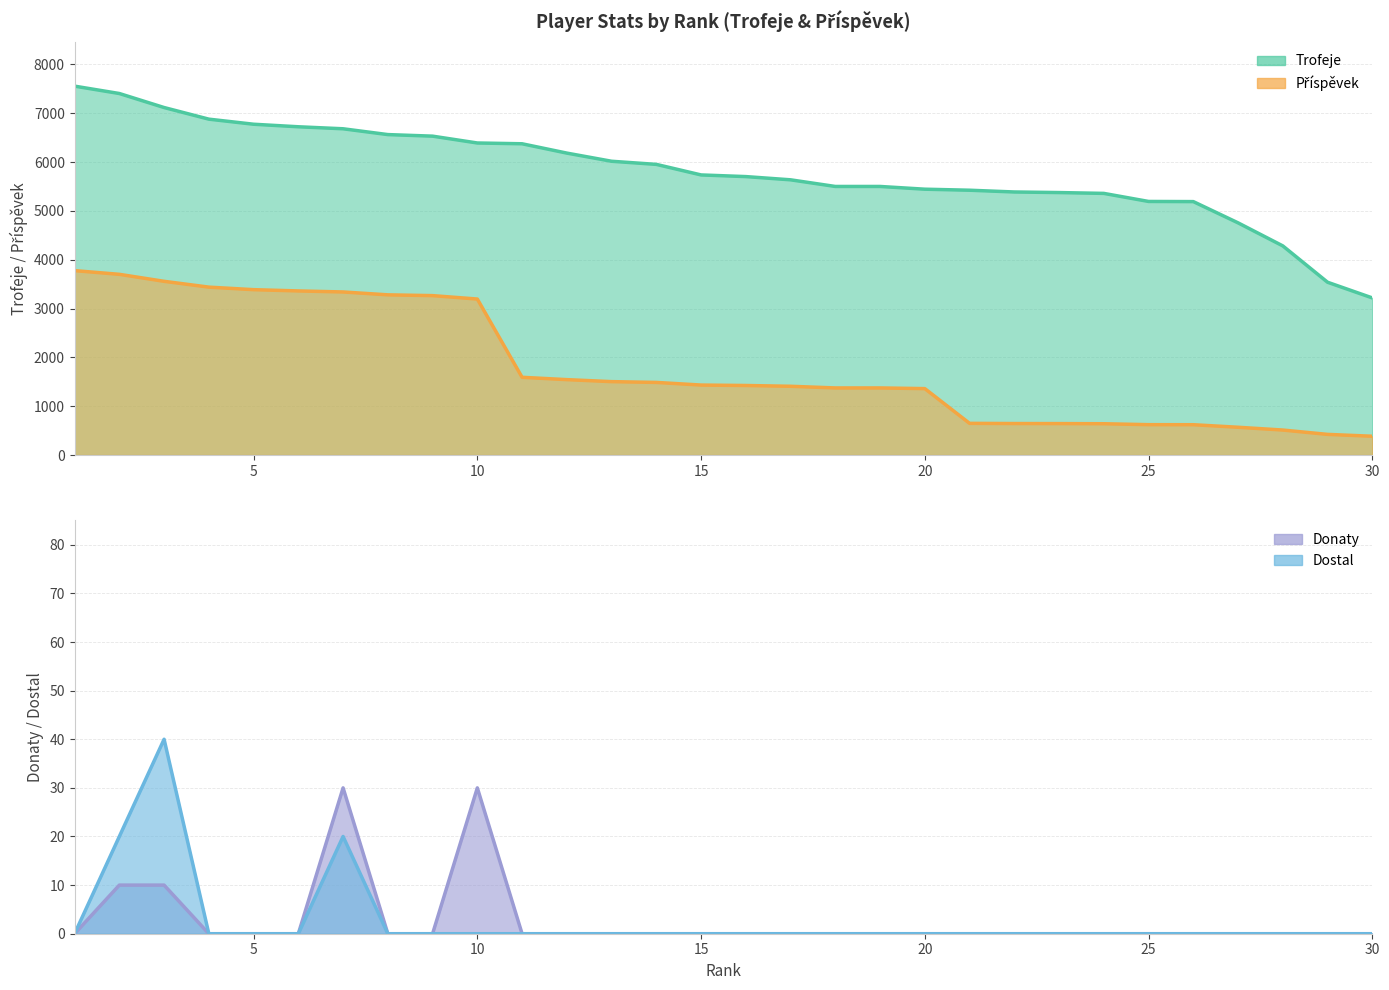

The Příspěvek series shows 1937 at 10. True or false?

False